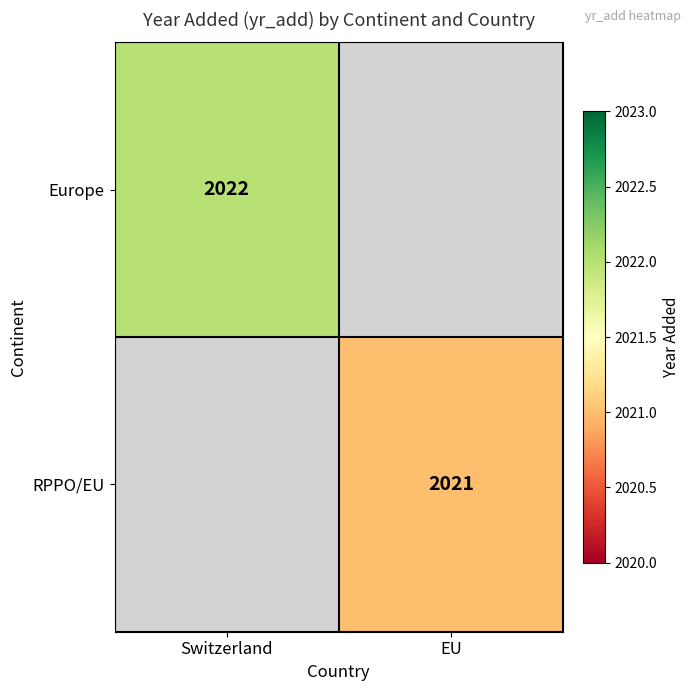

The RPPO/EU series shows 2021 at EU. True or false?

True